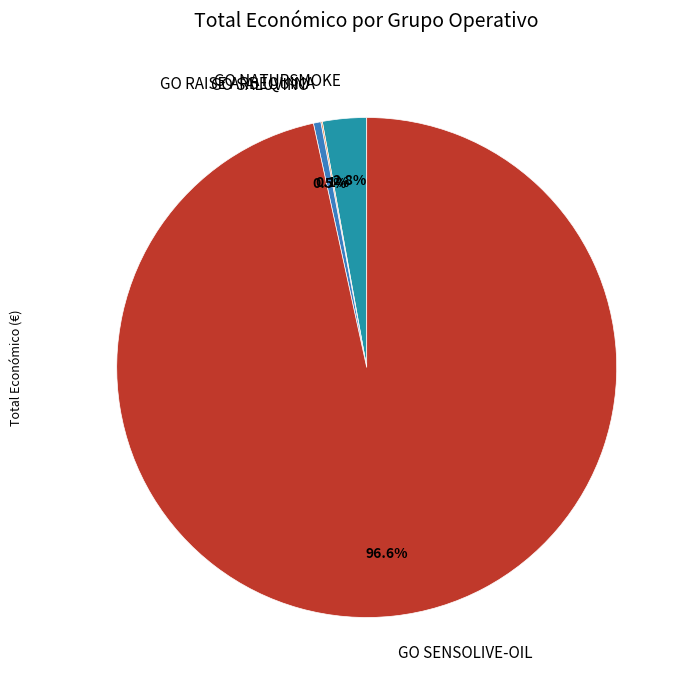

Which category has the biggest portion of the pie?

GO SENSOLIVE-OIL